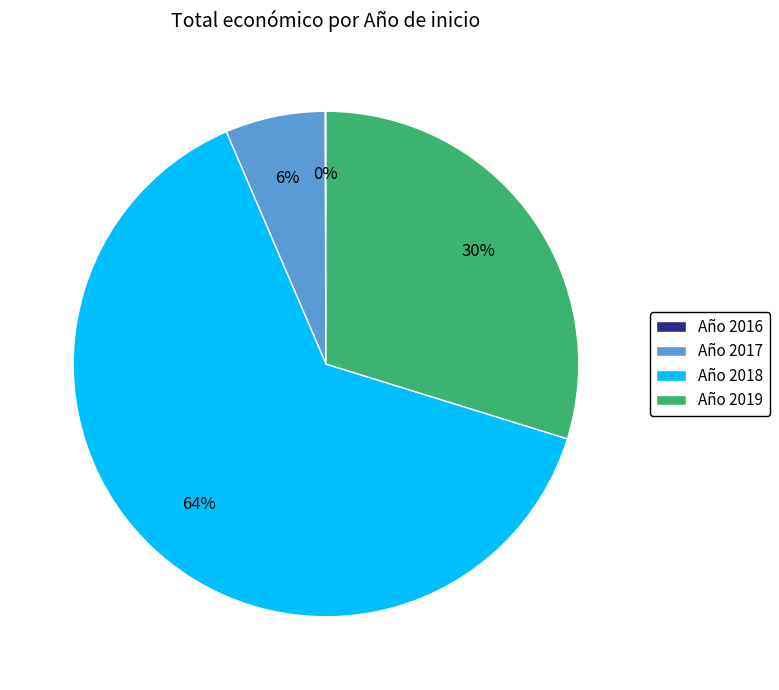

To the nearest percent, what portion does Año 2017 represent?

6%